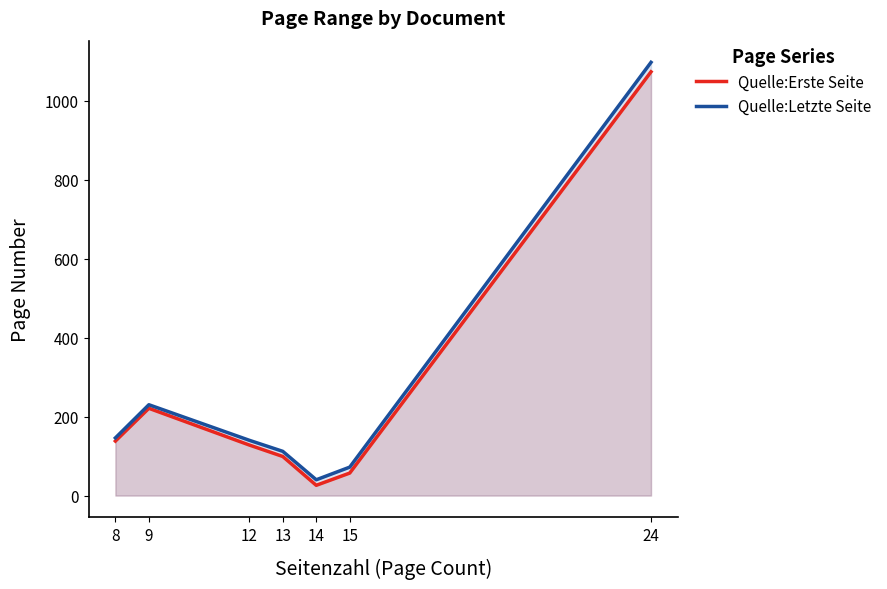

What is the minimum value shown in the chart?

26